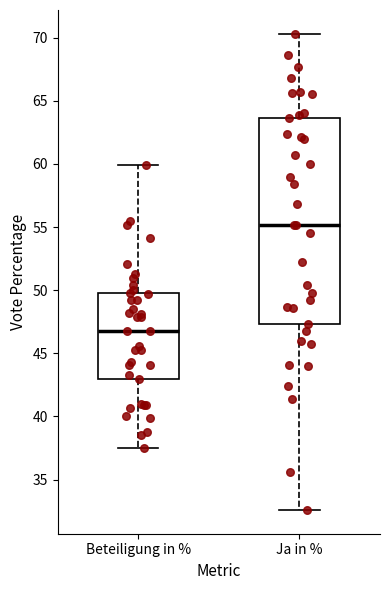

Which box has the lowest median line?

Beteiligung in %